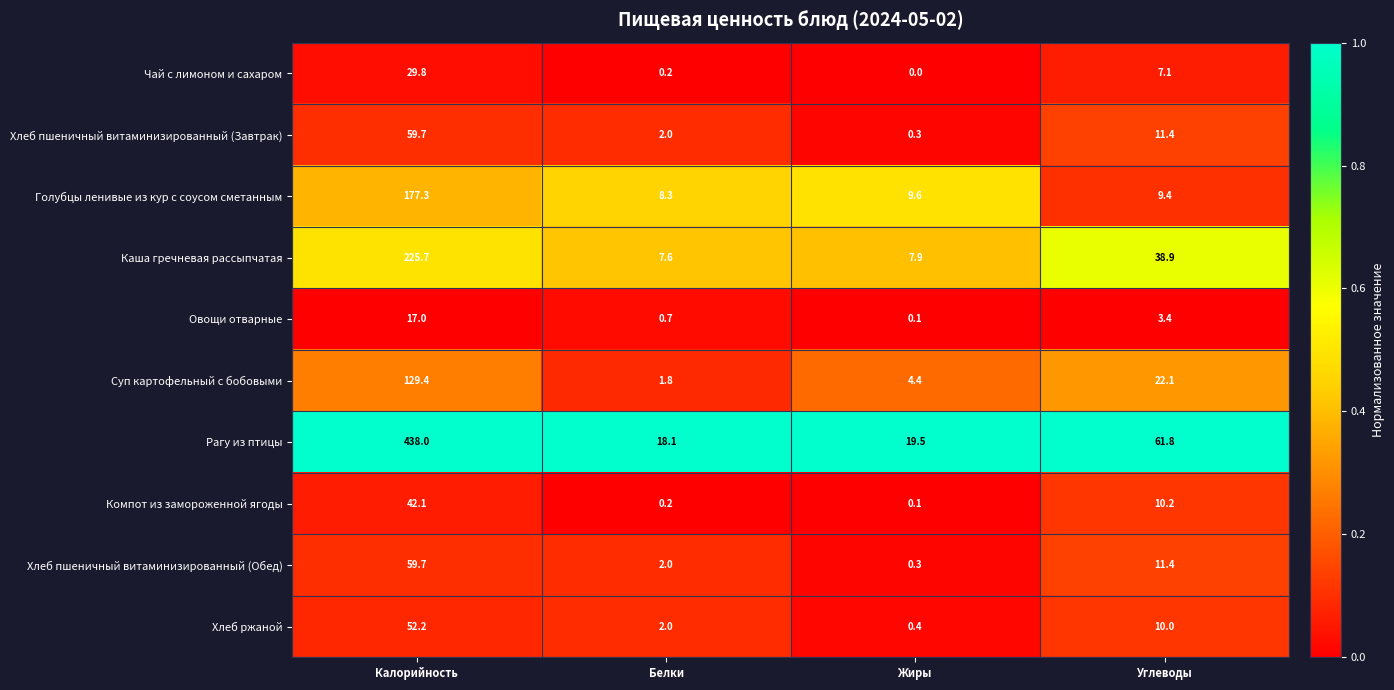

Which label corresponds to the smallest value in the chart?

Жиры